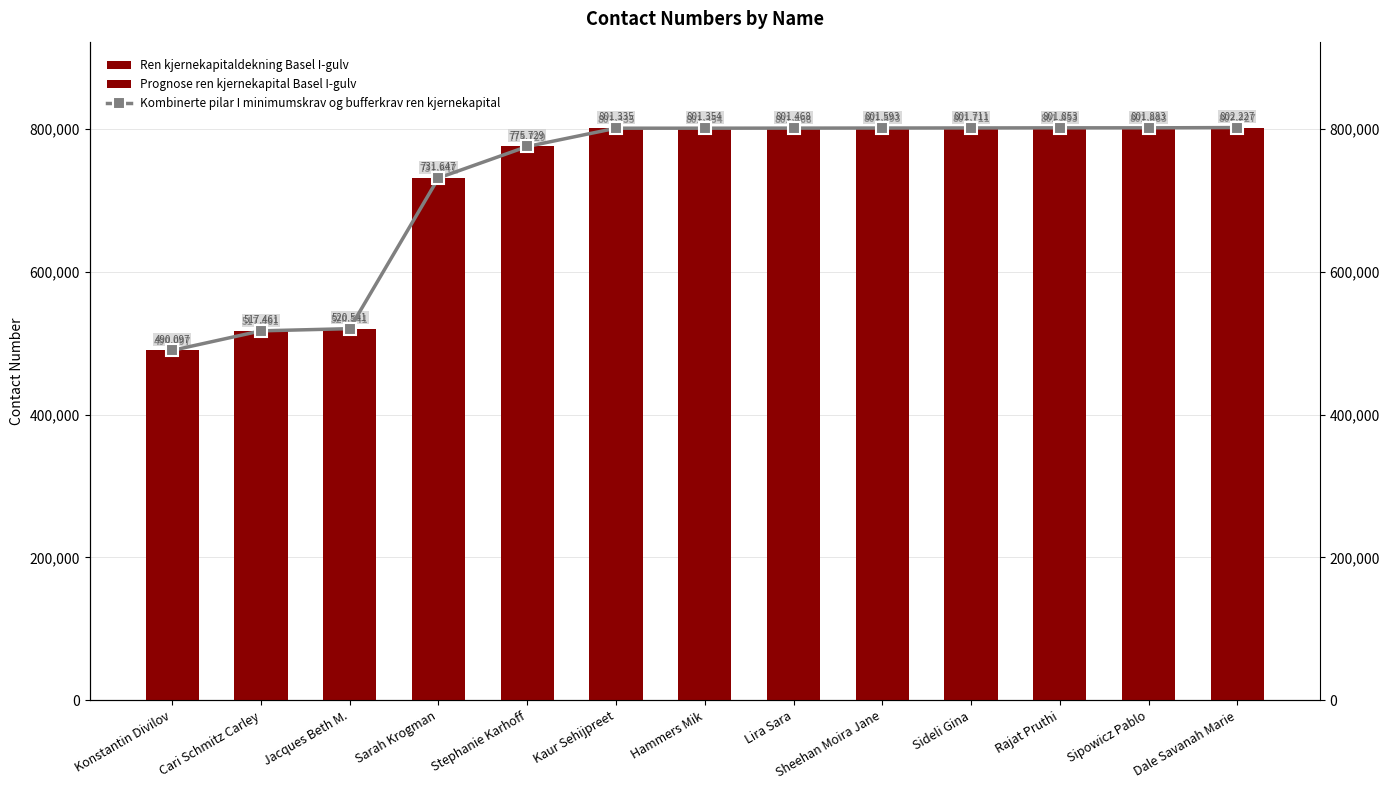

How many groups of bars are there?

13